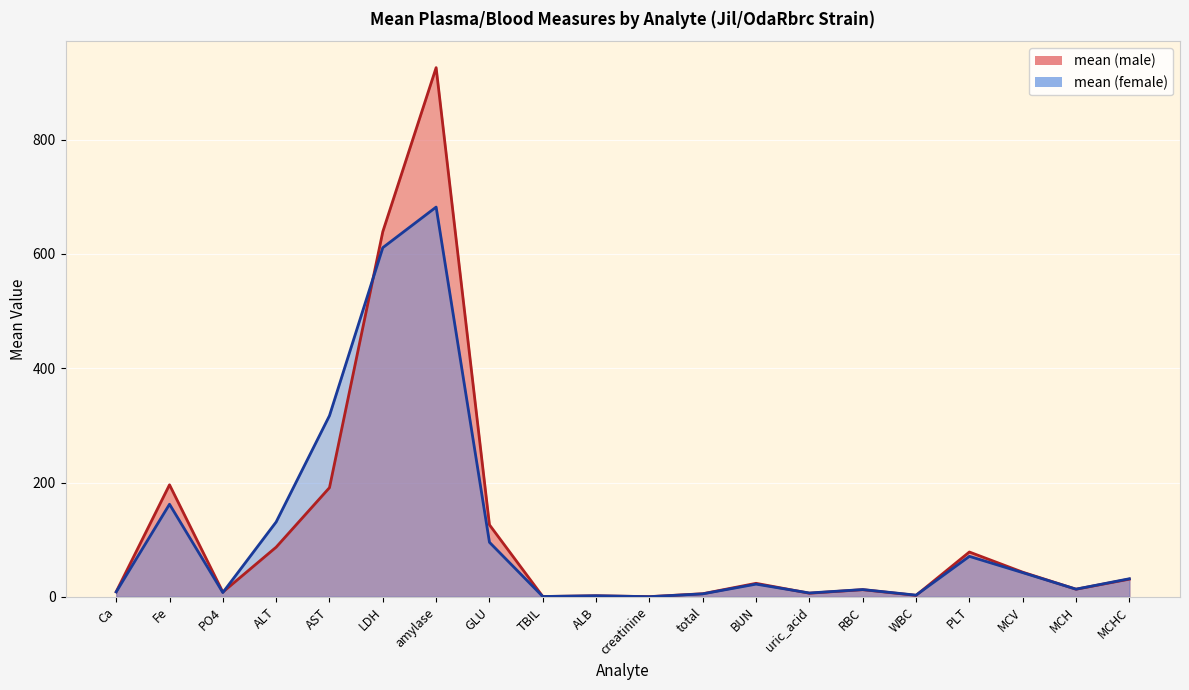

How many values in the mean (male) series exceed 23?

10